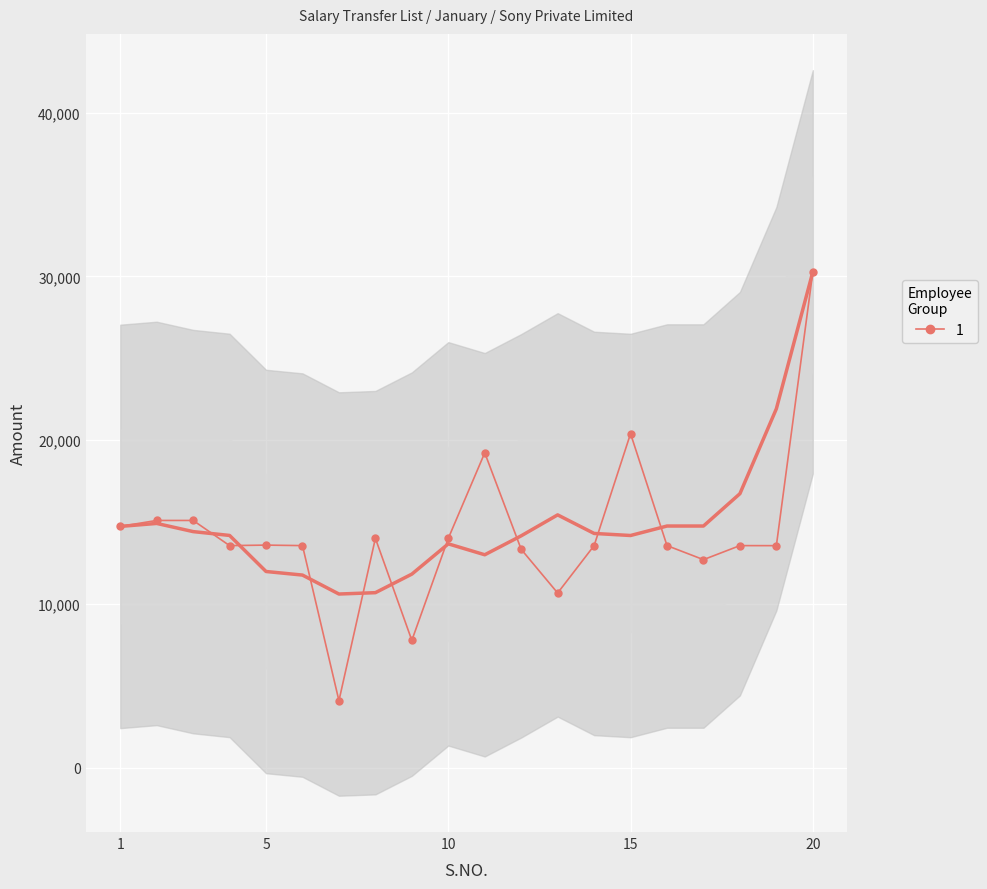

What is the maximum value for 1?

30272